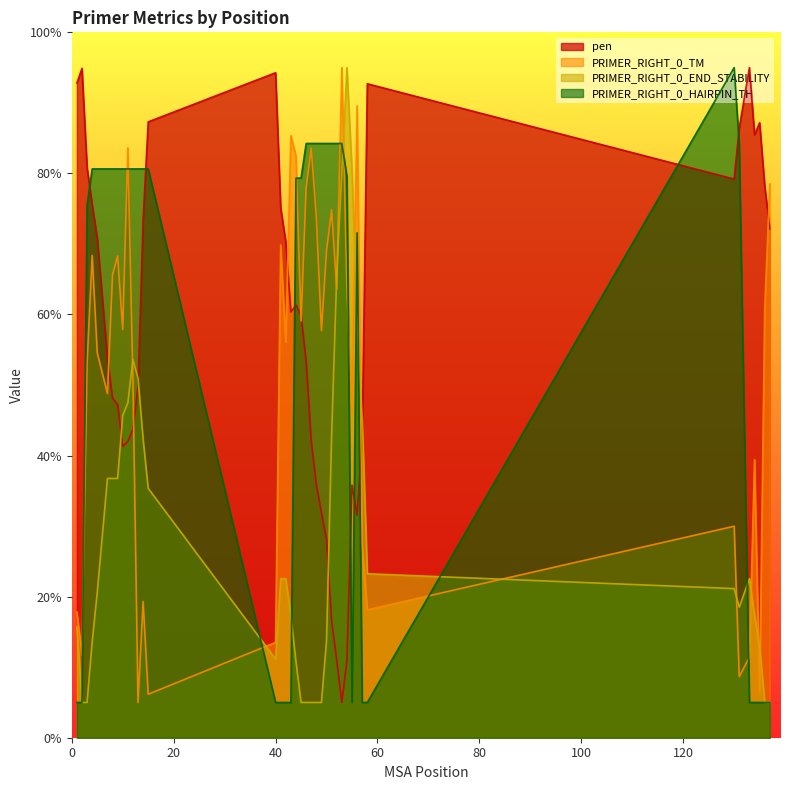

Which series has the largest range (max minus min)?

pen